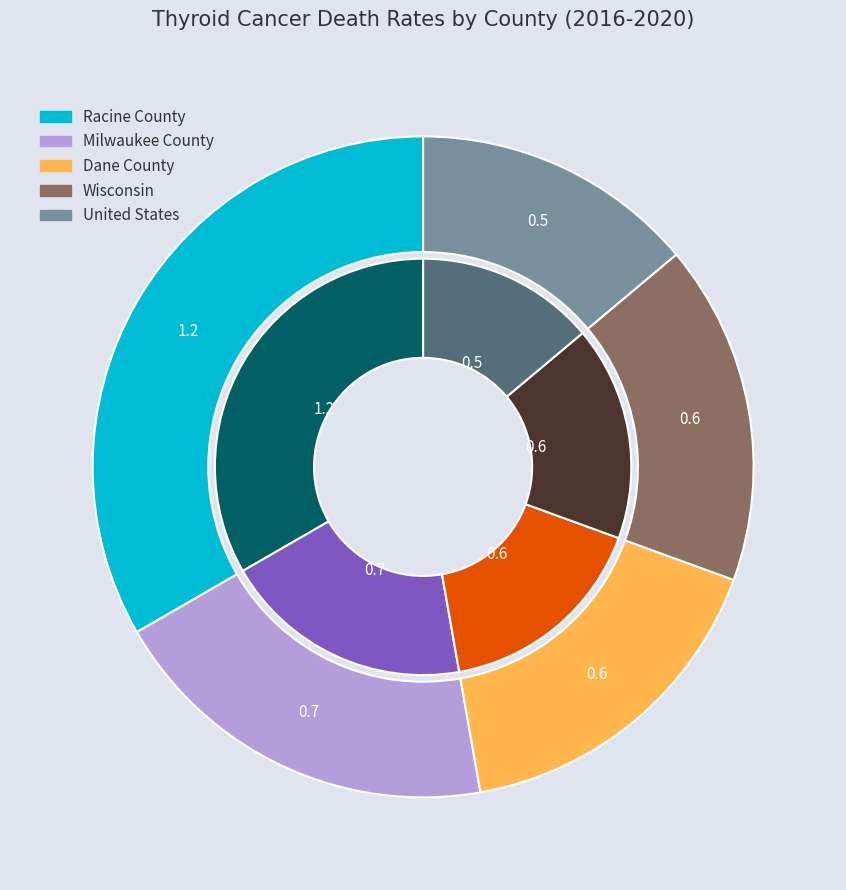

To the nearest percent, what is the difference between the largest and smallest slice percentages?

19%